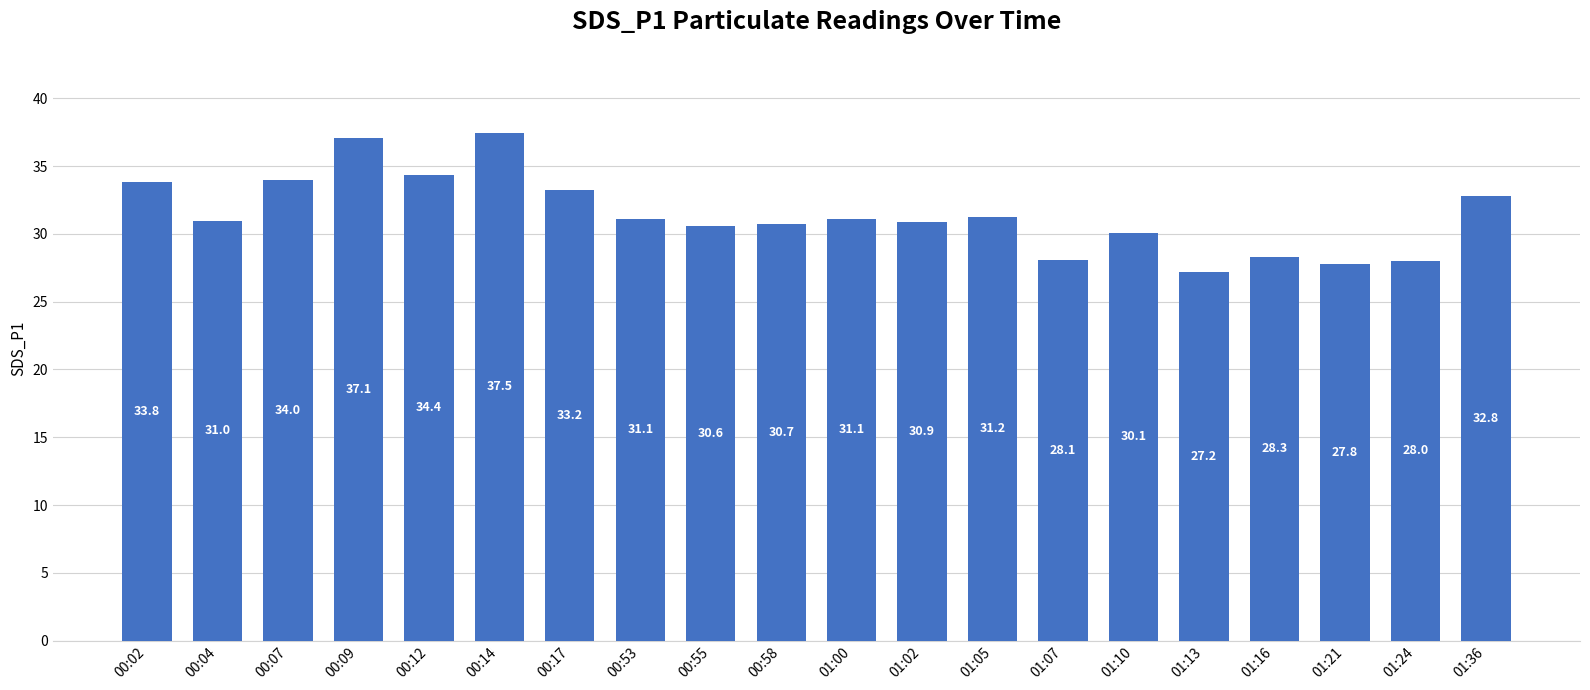

What is the label of the 17th bar from the left?

01:16